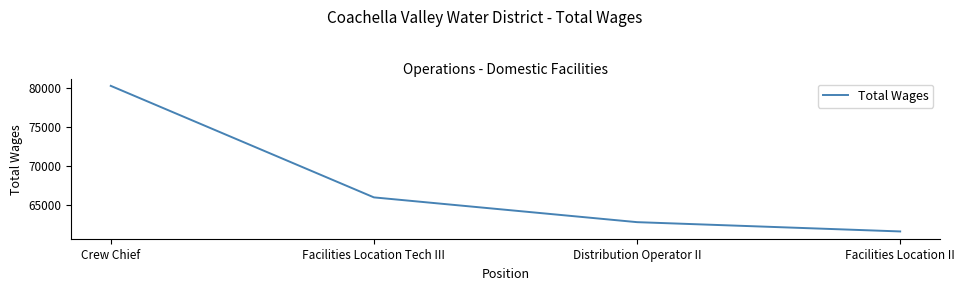

What is the average value?

67633